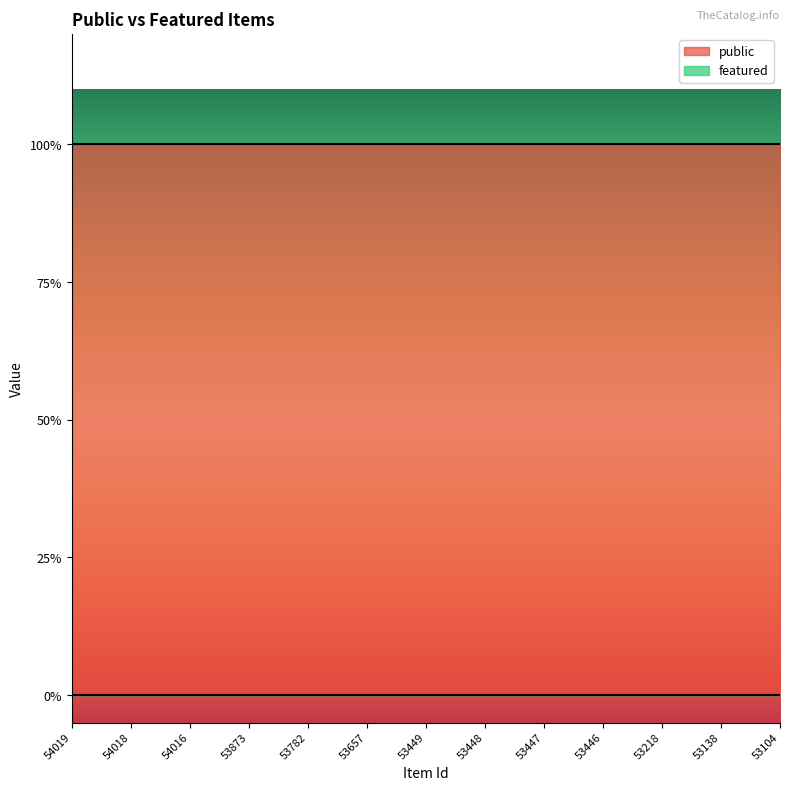

True or false: public and featured intersect in this chart.

False